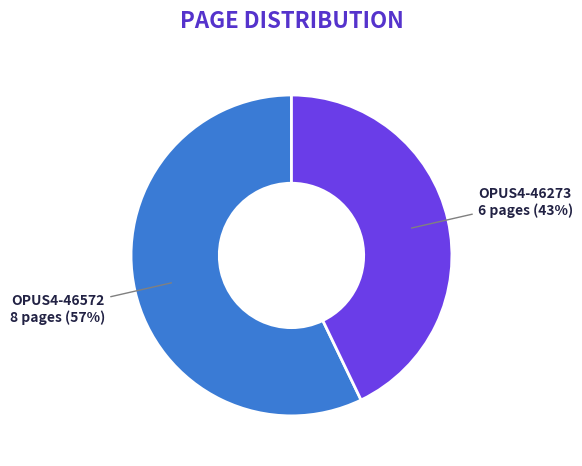

How many slices are in this pie chart?

2